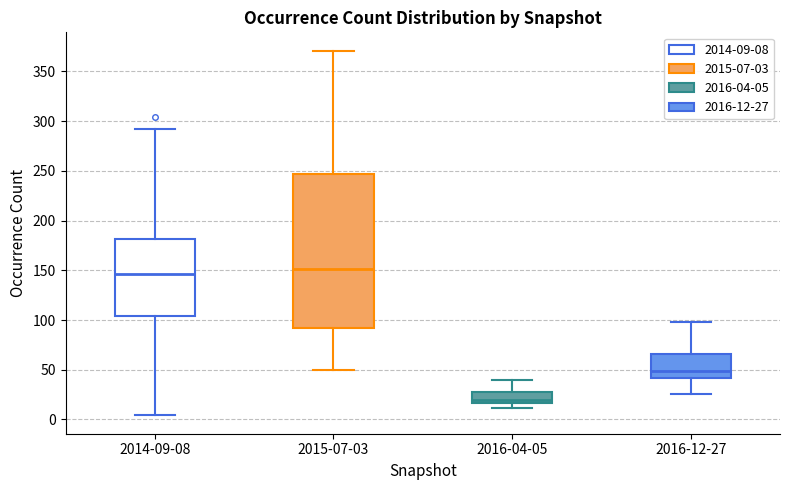

Reading left to right, transcribe this box plot: for each box, give where its median line is, the range the box spans, and where its two whiskers end, as read against the y-axis. The values are not printed on the chart, so give them approximately, as read against the axis.

2014-09-08: median 145, box 105 to 180, whiskers 5 to 290
2015-07-03: median 150, box 90 to 245, whiskers 50 to 370
2016-04-05: median 20, box 15 to 30, whiskers 10 to 40
2016-12-27: median 50, box 40 to 65, whiskers 25 to 100